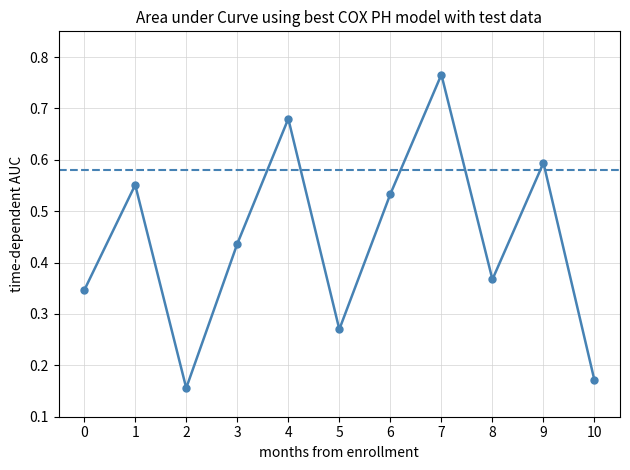

What is the value of the 8th point from the left?

0.8